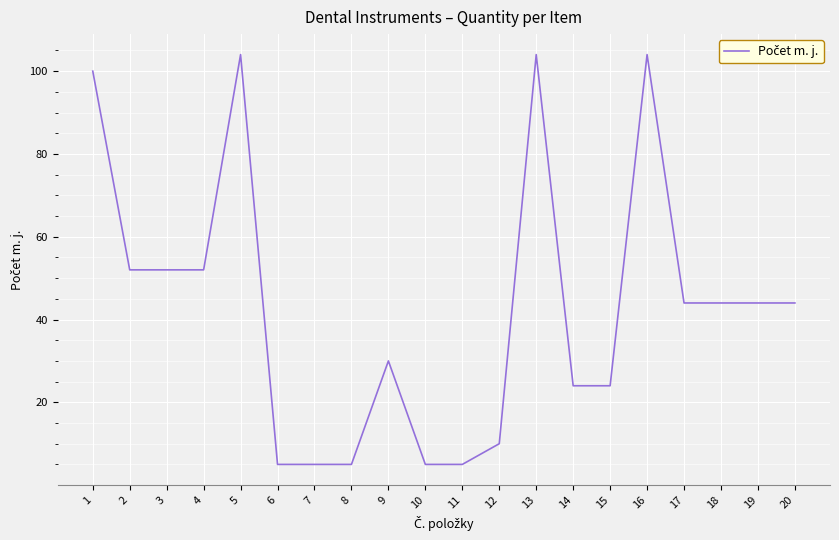

What is the greatest value displayed?

104